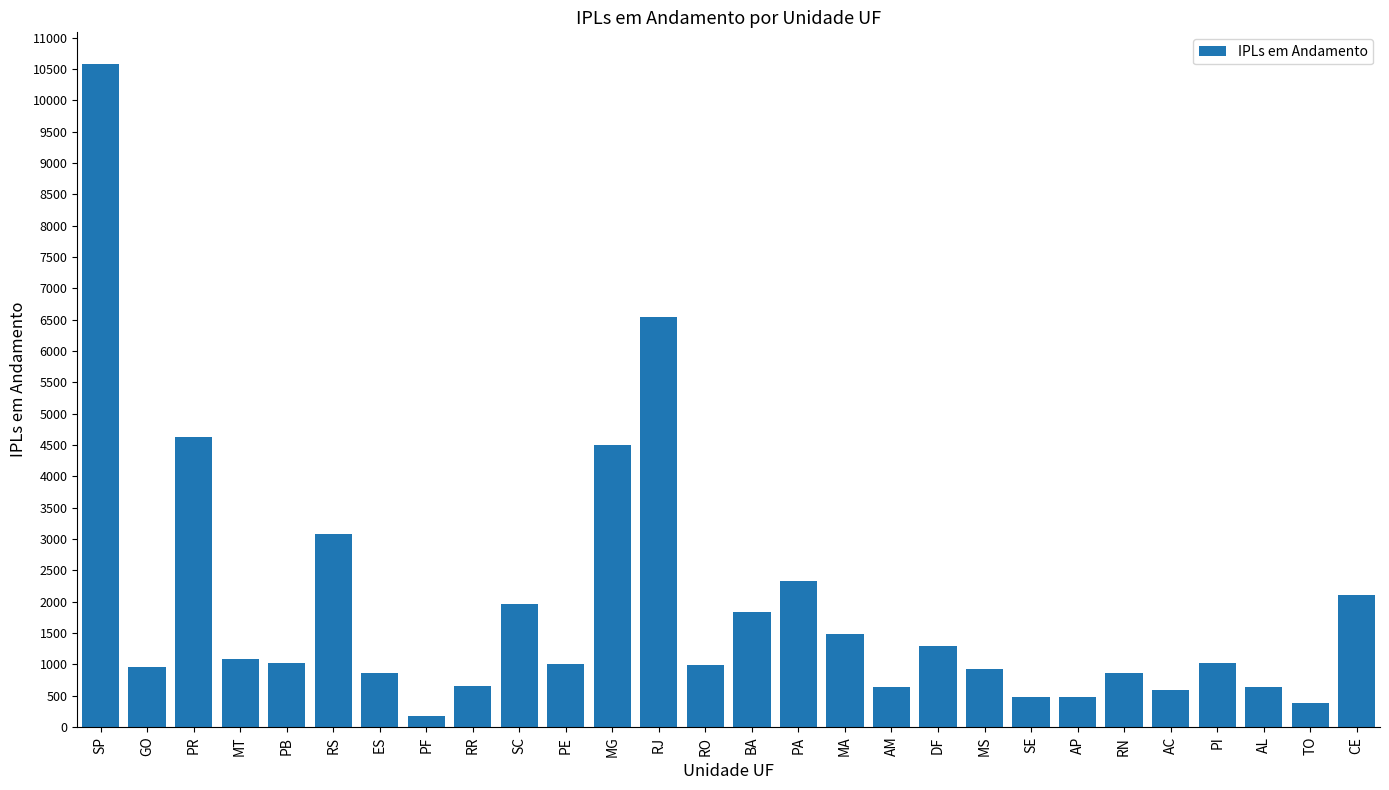

True or false: the data shows 1144 at BA.

False